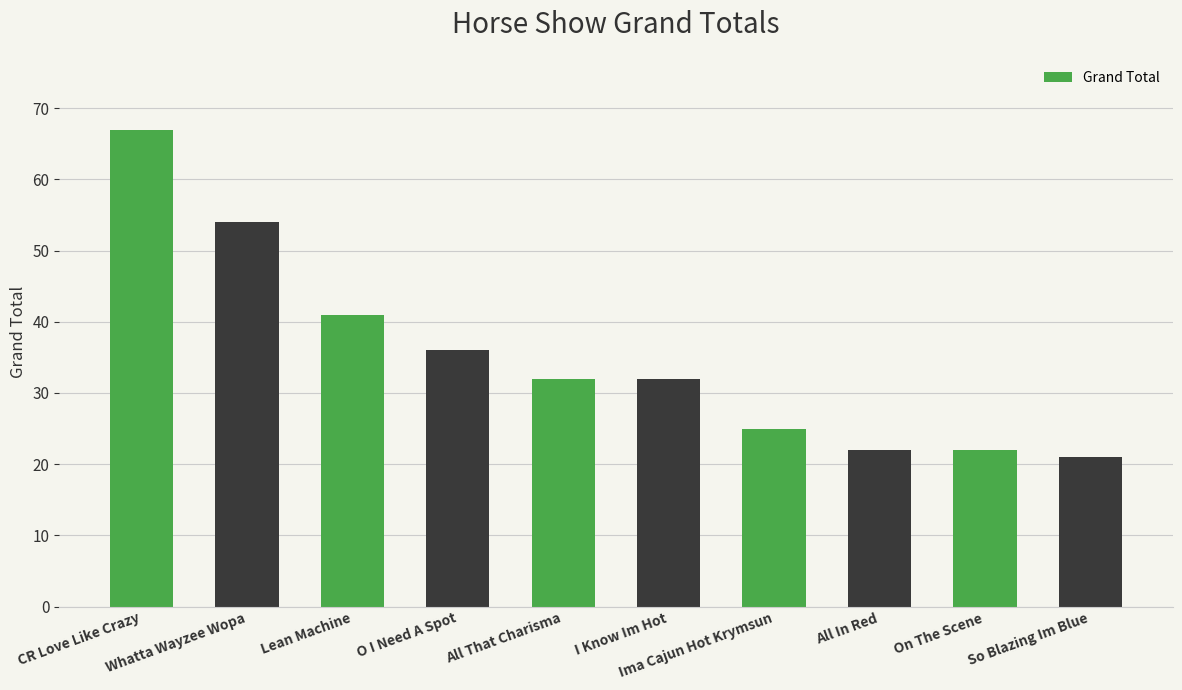

Is it true that the value at Lean Machine is 16?

False